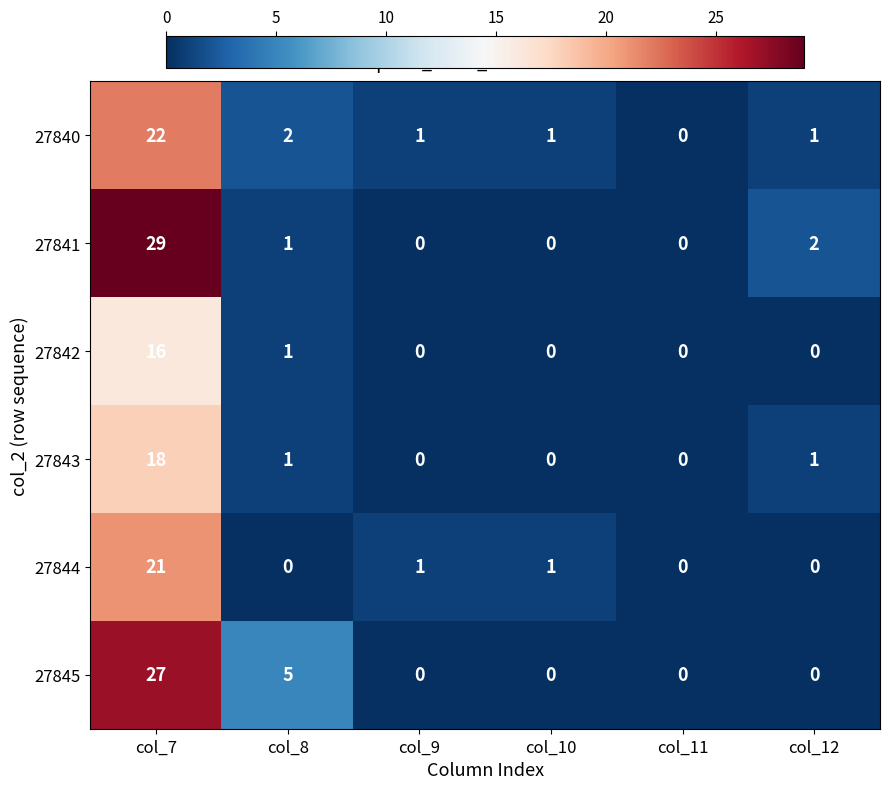

Which series changed the most between col_7 and col_10?

27841